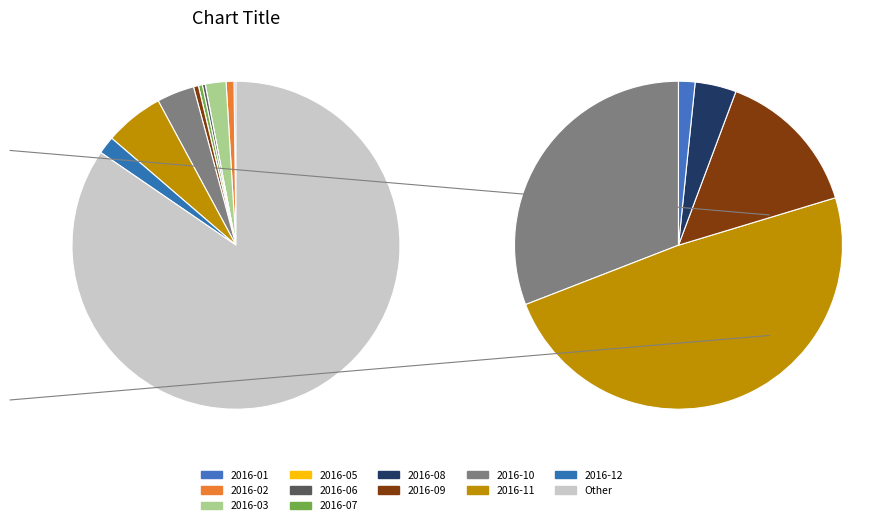

Rank the categories by value from lowest to highest.

2016-05, 2016-08, 2016-01, 2016-06, 2016-07, 2016-09, 2016-02, 2016-12, 2016-03, 2016-10, 2016-11, Other